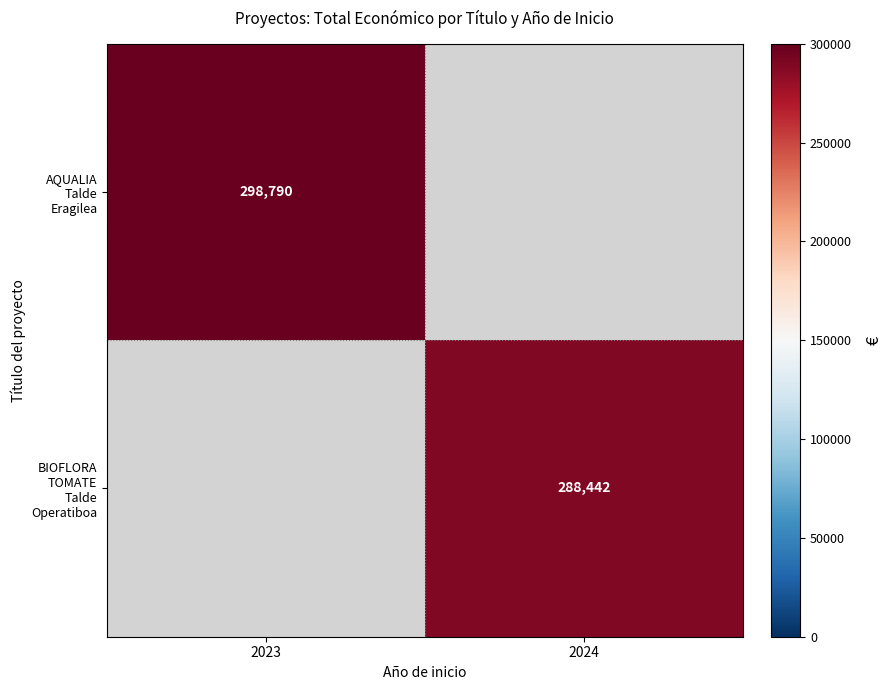

What is the minimum value for AQUALIA Talde Eragilea?

298790.0